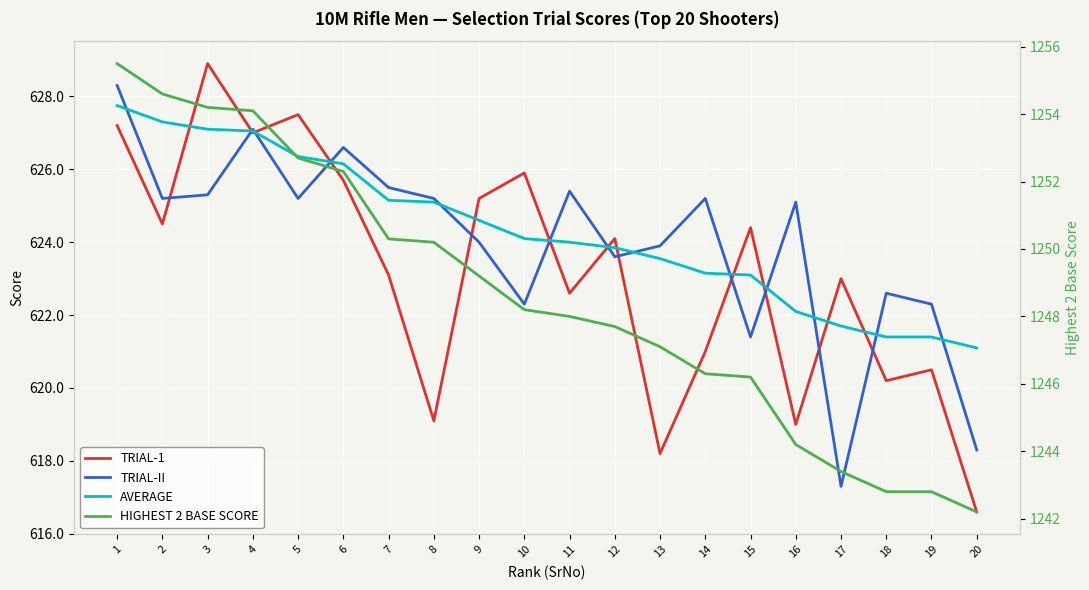

What is the spread (max minus min) of values at 12?

624.1